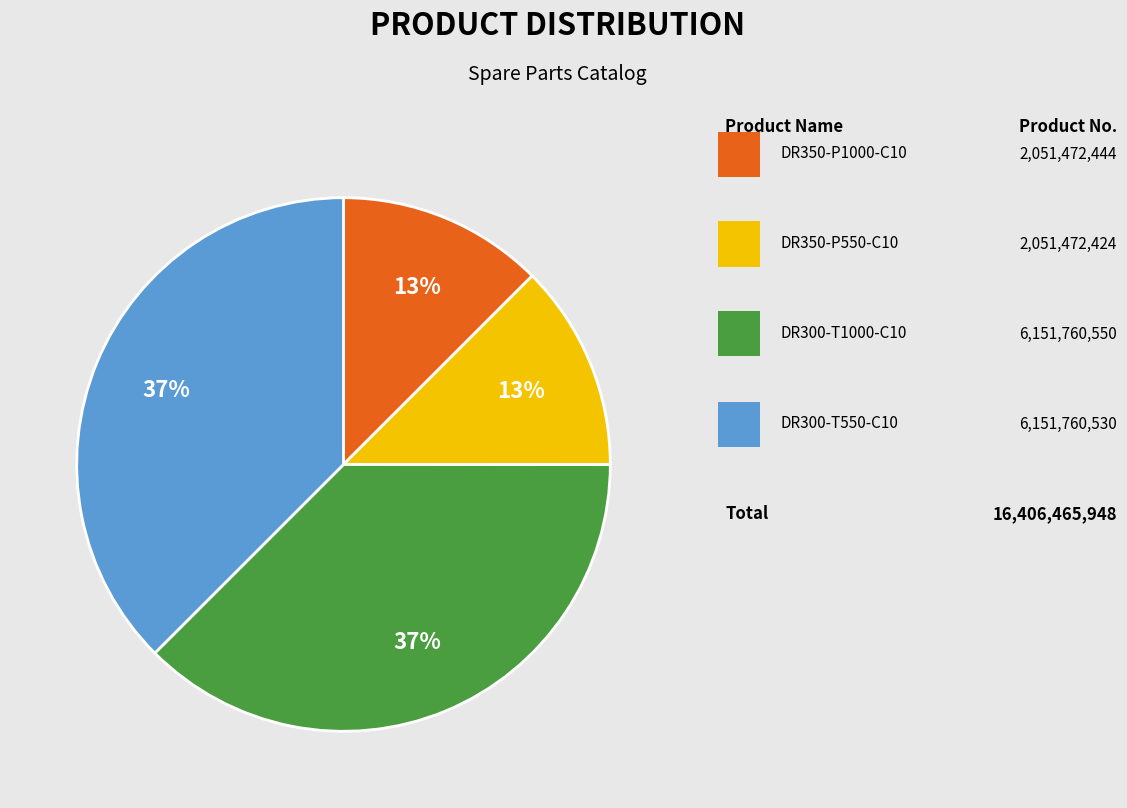

To the nearest percent, what is the average slice percentage?

25%